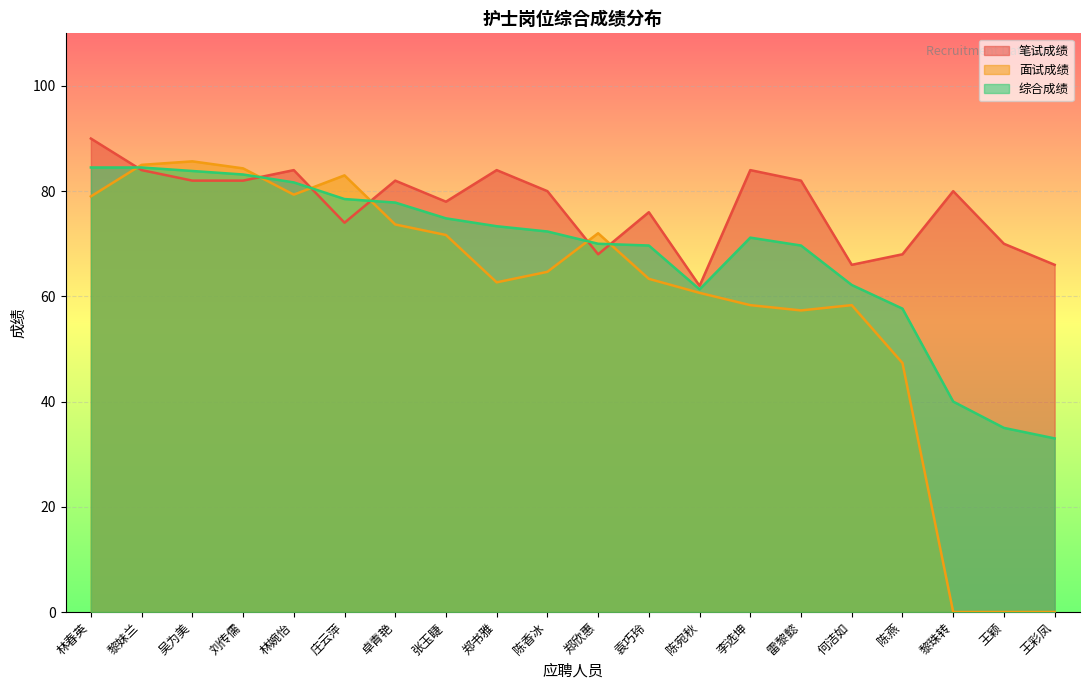

Which series ends up on top after the final intersection of 综合成绩 and 笔试成绩?

笔试成绩